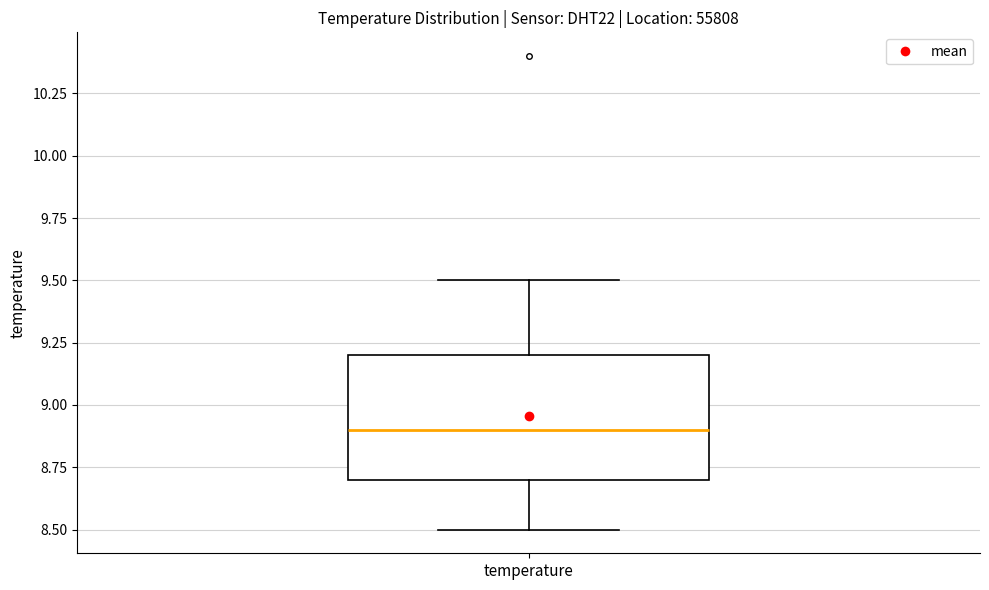

Where is the upper edge of the box for temperature on the y-axis? The values are not printed on the chart, so give them approximately, as read against the axis.

9.2